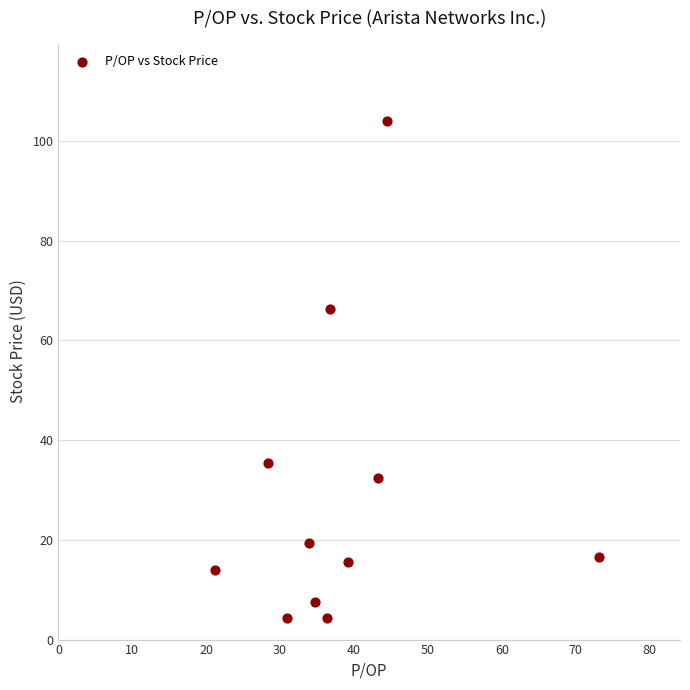

What is the average X value?

38.4